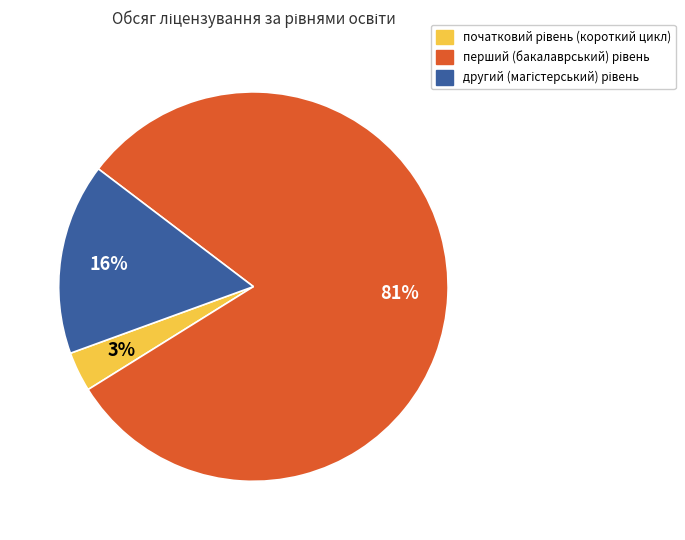

To the nearest percent, what is the average slice percentage?

33%